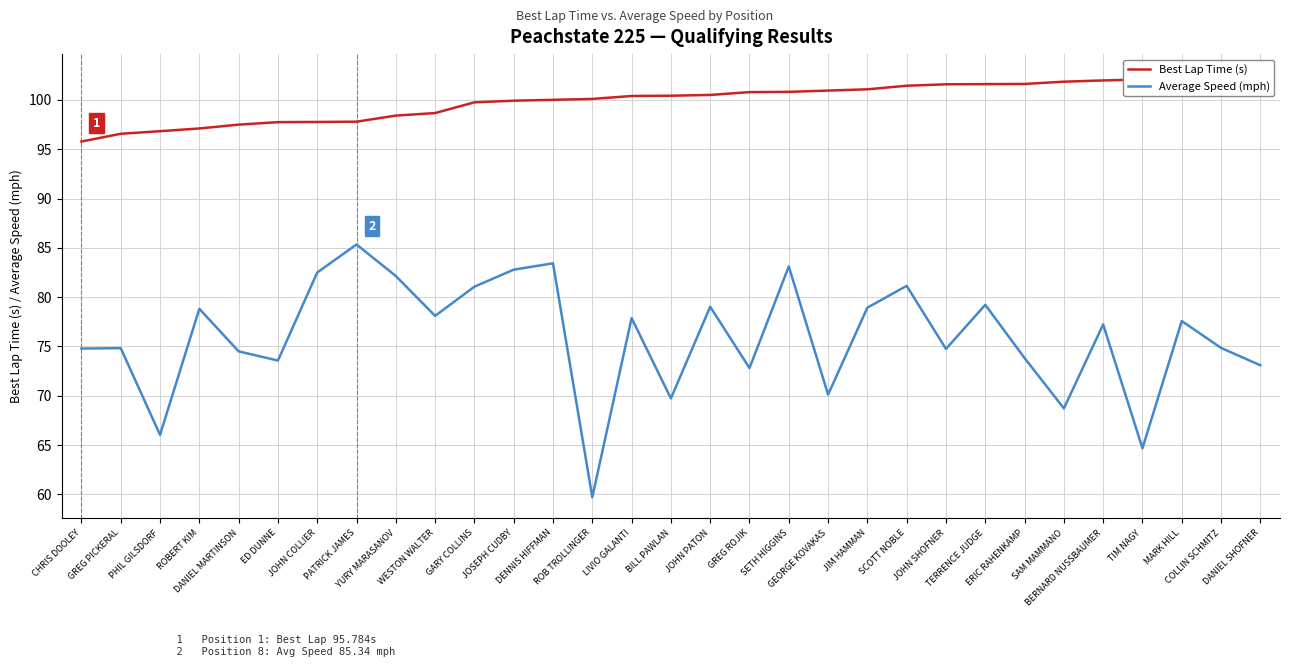

True or false: Best Lap Time (s) has more than 2 interior local peaks.

False